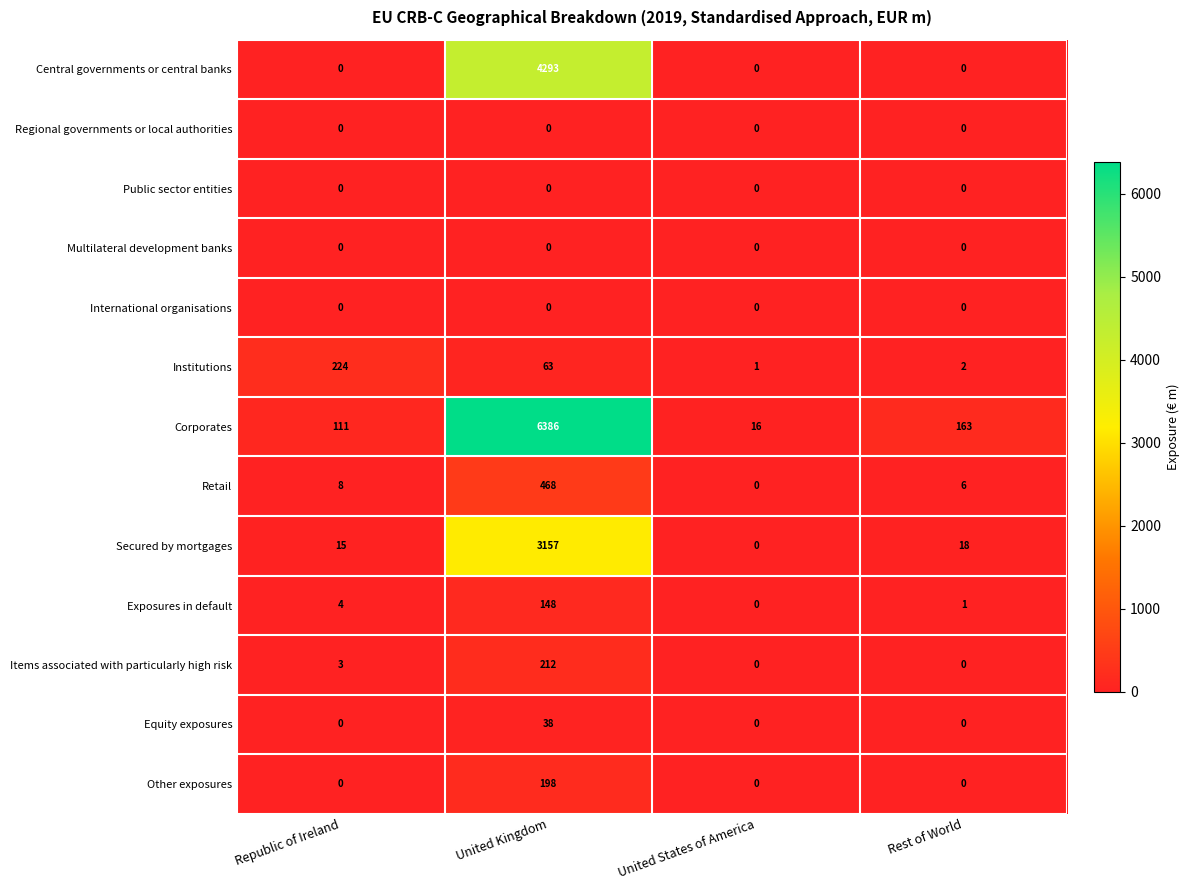

The Secured by mortgages series shows 1730 at United States of America. True or false?

False